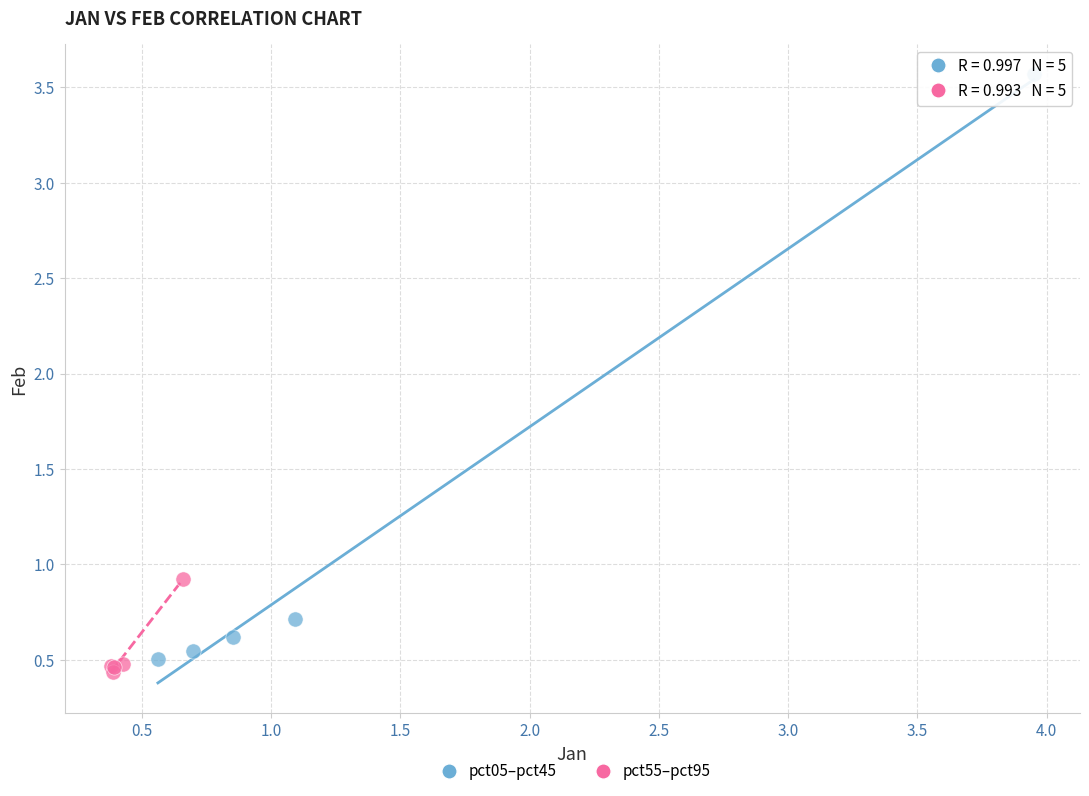

Which series has the largest Y range (max minus min)?

pct05–pct45